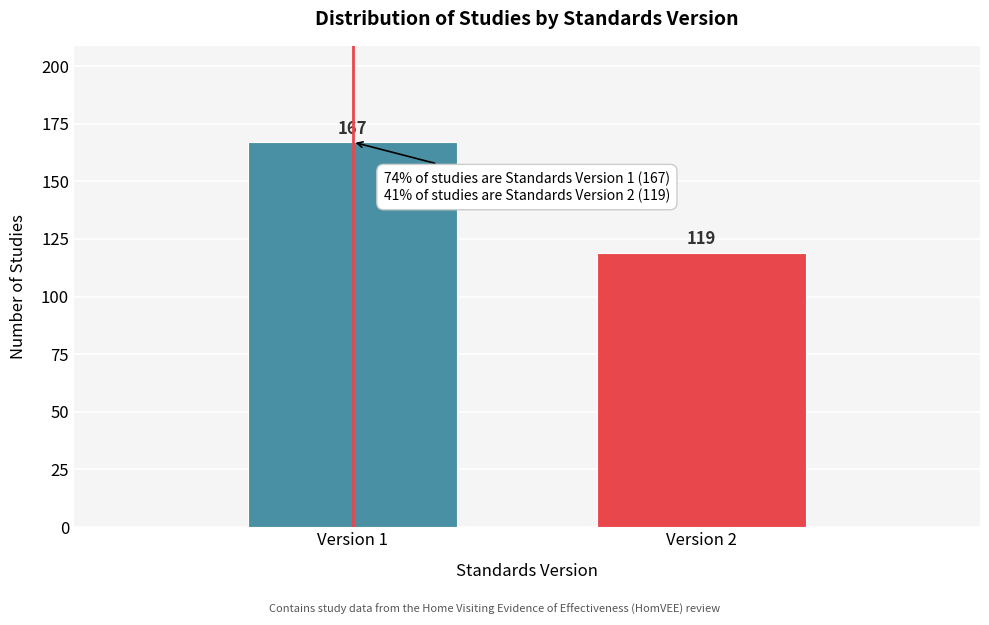

Reading left to right, list all the values displayed in this chart.

167	119